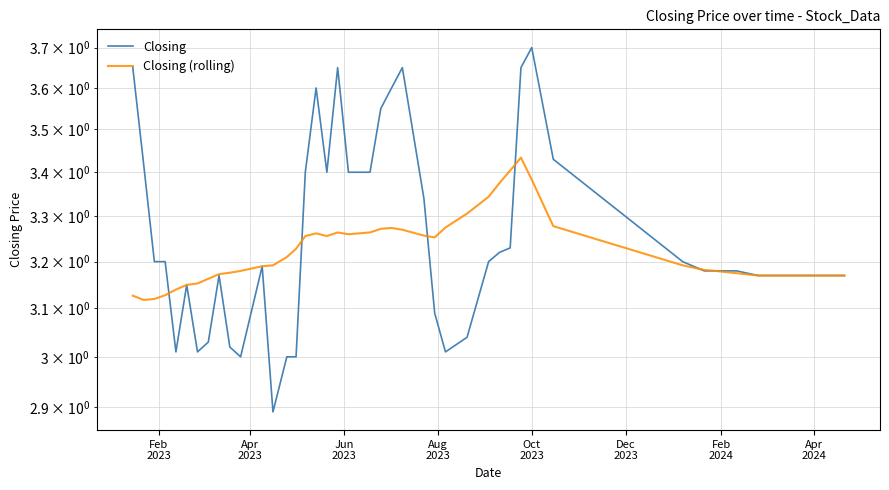

Rank the series by their average value, from lowest to highest.

Closing (rolling), Closing